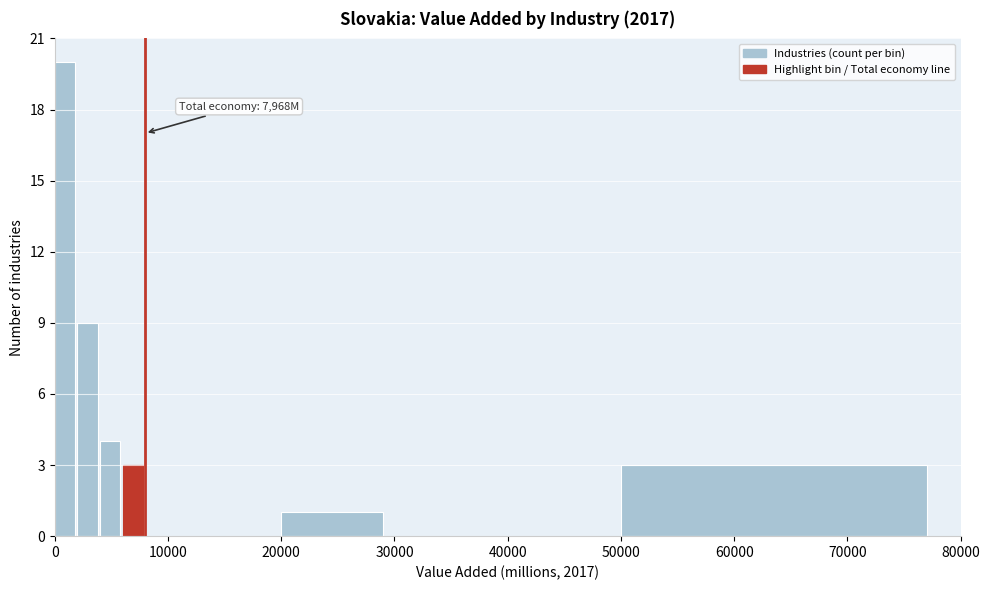

Read against the x-axis, roughly where is the centre of the tallest bar?

1000